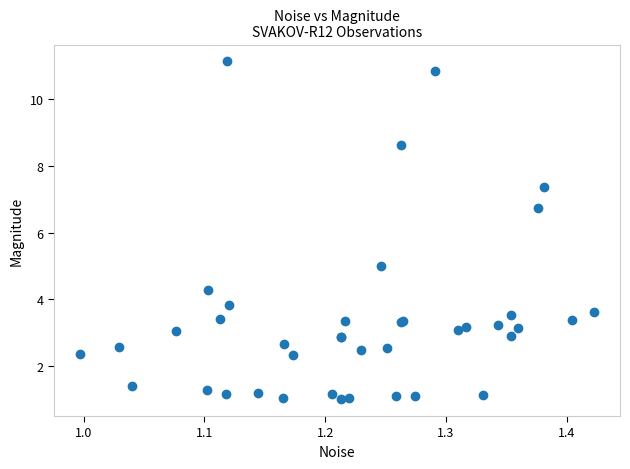

What Y value in the scatter plot is closest to 6?

6.7